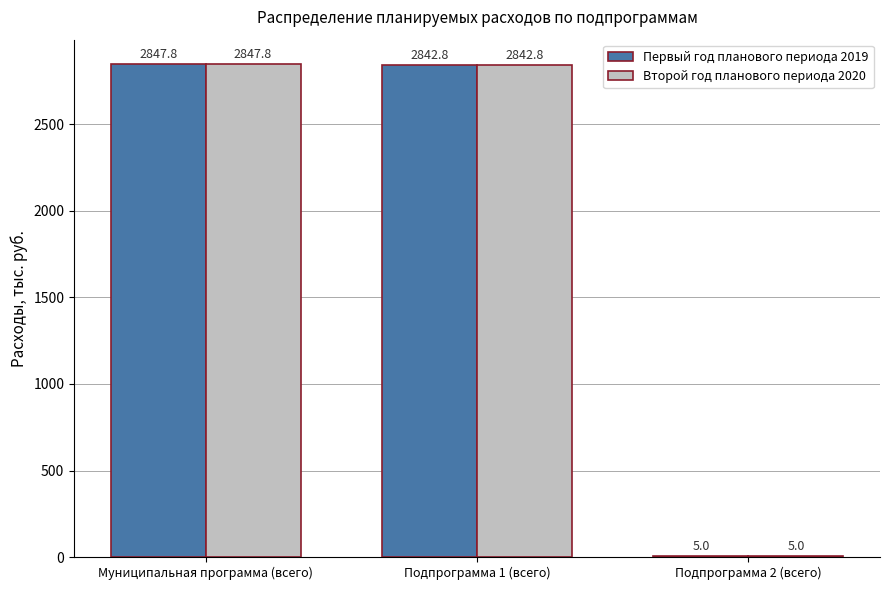

The Первый год планового периода 2019 series shows 2847.8 at Муниципальная программа (всего). True or false?

True